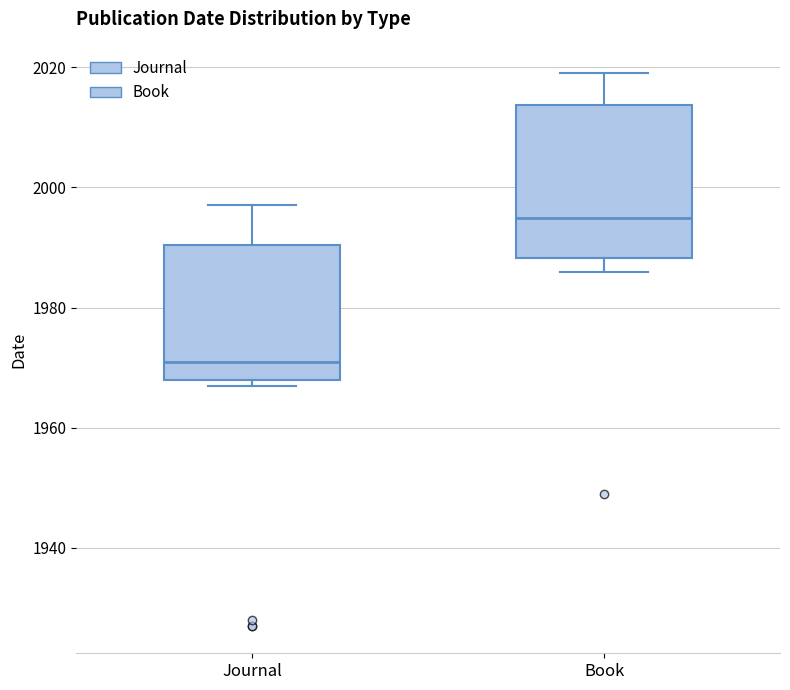

Which box's median line is the lowest?

Journal